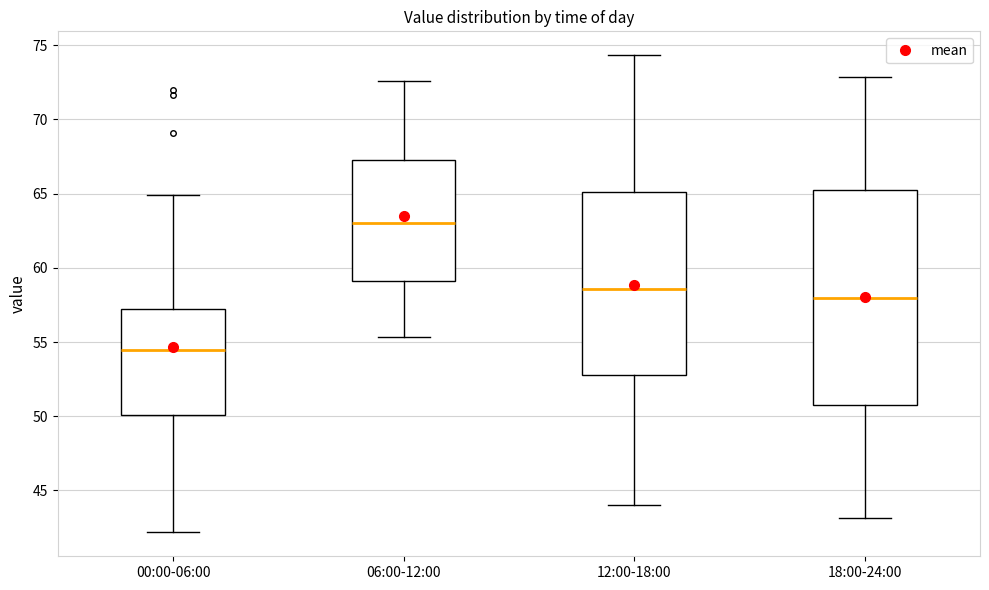

Reading left to right, read every box against the y-axis: the position of its median line, the range the box covers, and the ends of its whiskers. The values are not printed on the chart, so give them approximately, as read against the axis.

00:00-06:00: median 54.5, box 50.0 to 57.0, whiskers 42.0 to 65.0
06:00-12:00: median 63.0, box 59.0 to 67.5, whiskers 55.5 to 72.5
12:00-18:00: median 58.5, box 52.5 to 65.0, whiskers 44.0 to 74.5
18:00-24:00: median 58.0, box 50.5 to 65.5, whiskers 43.0 to 73.0